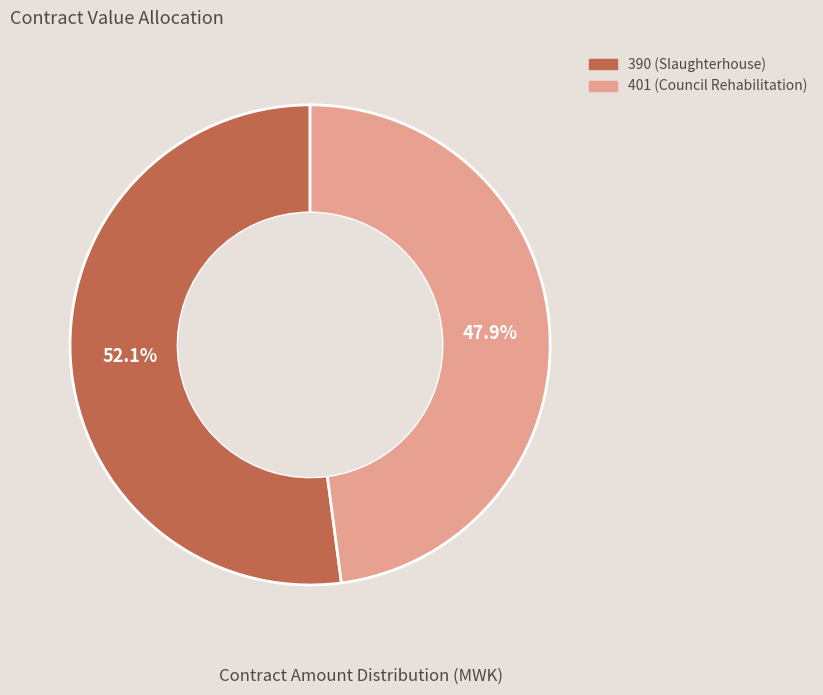

Does 390 represent more than half of the total?

Yes